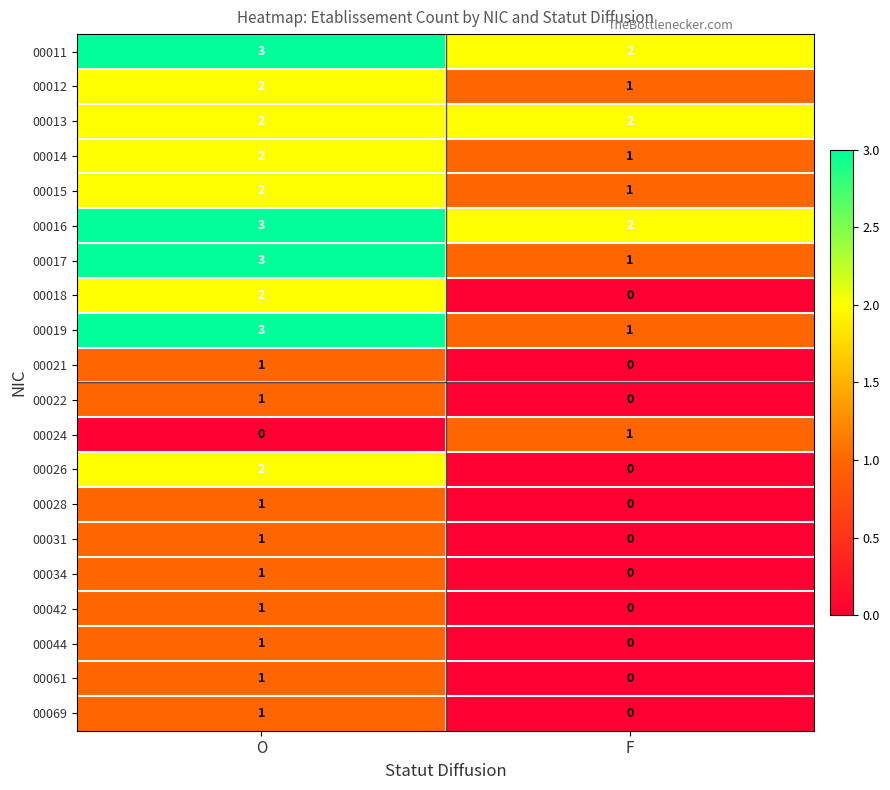

Where is 00011 nearest to the value 2?

F